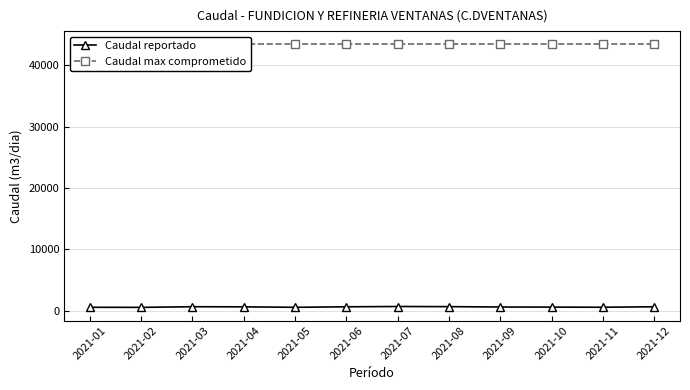

True or false: Caudal max comprometido has a value of 18790.1 at 2021-08.

False